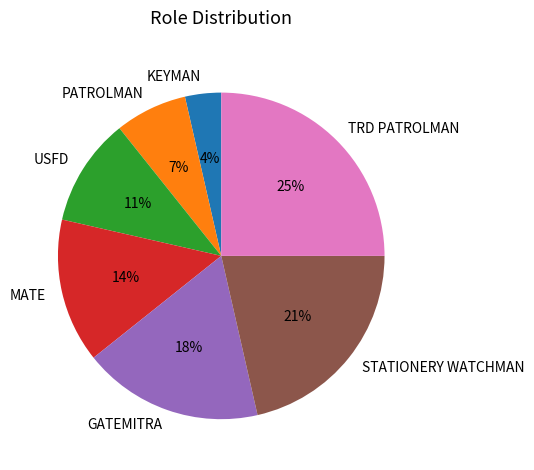

What is the largest slice in the pie chart?

TRD PATROLMAN